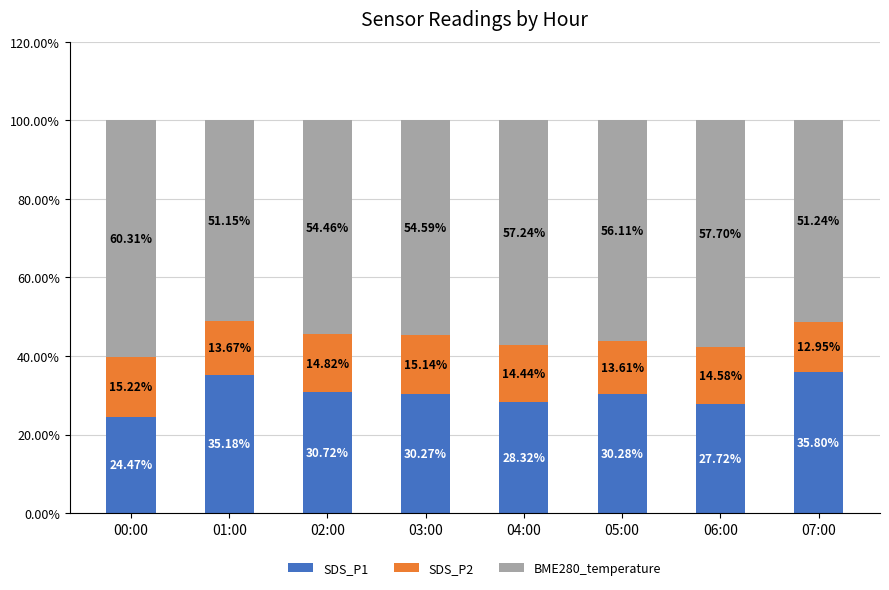

What is the total value across all series at 02:00?

100.0